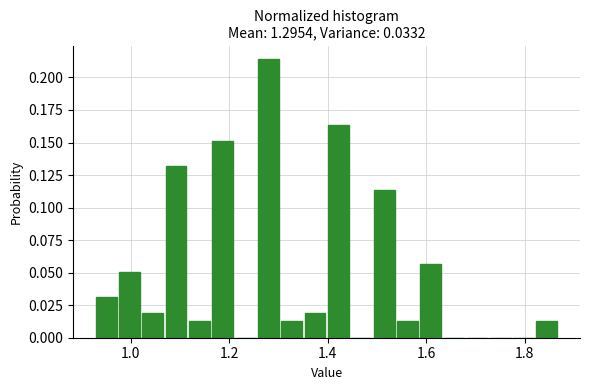

Read against the x-axis, roughly where is the centre of the tallest bar?

1.28